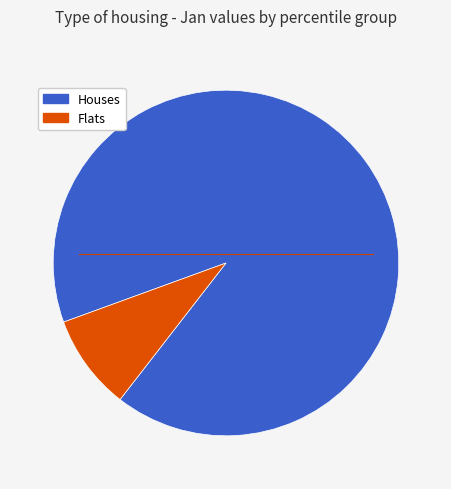

Does any single category account for the majority?

Yes